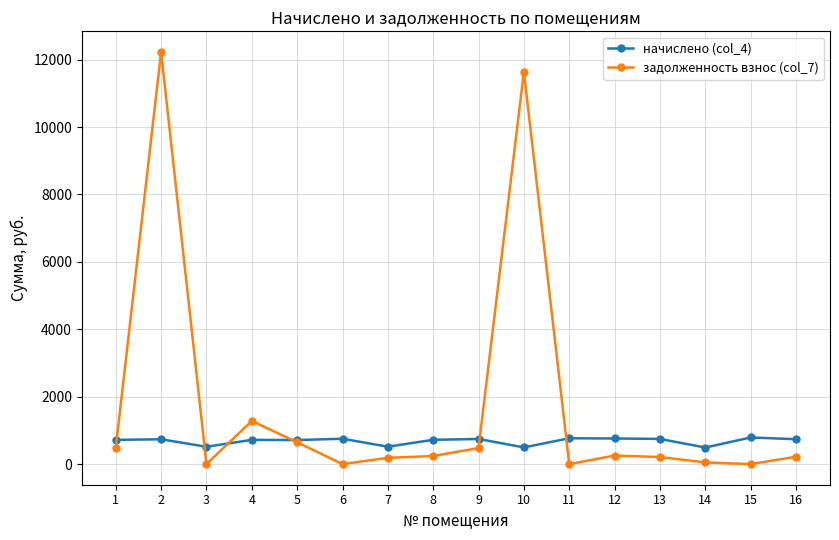

Where do начислено (col_4) and задолженность взнос (col_7) first cross each other?

1 and 2